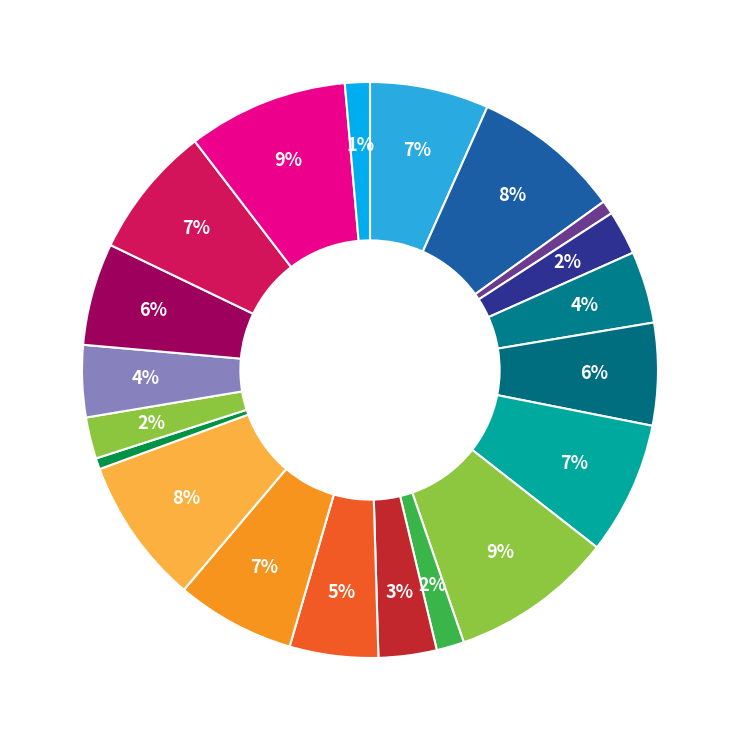

Is there any slice that represents more than half of the pie?

No